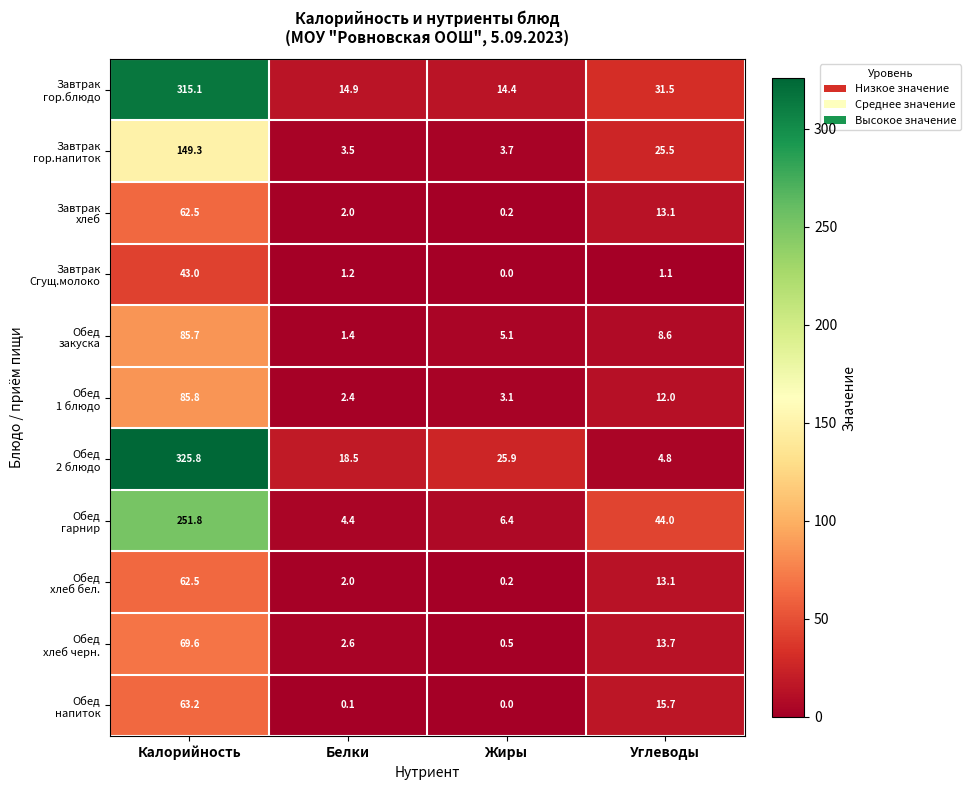

Which label corresponds to the smallest value in the chart?

Жиры